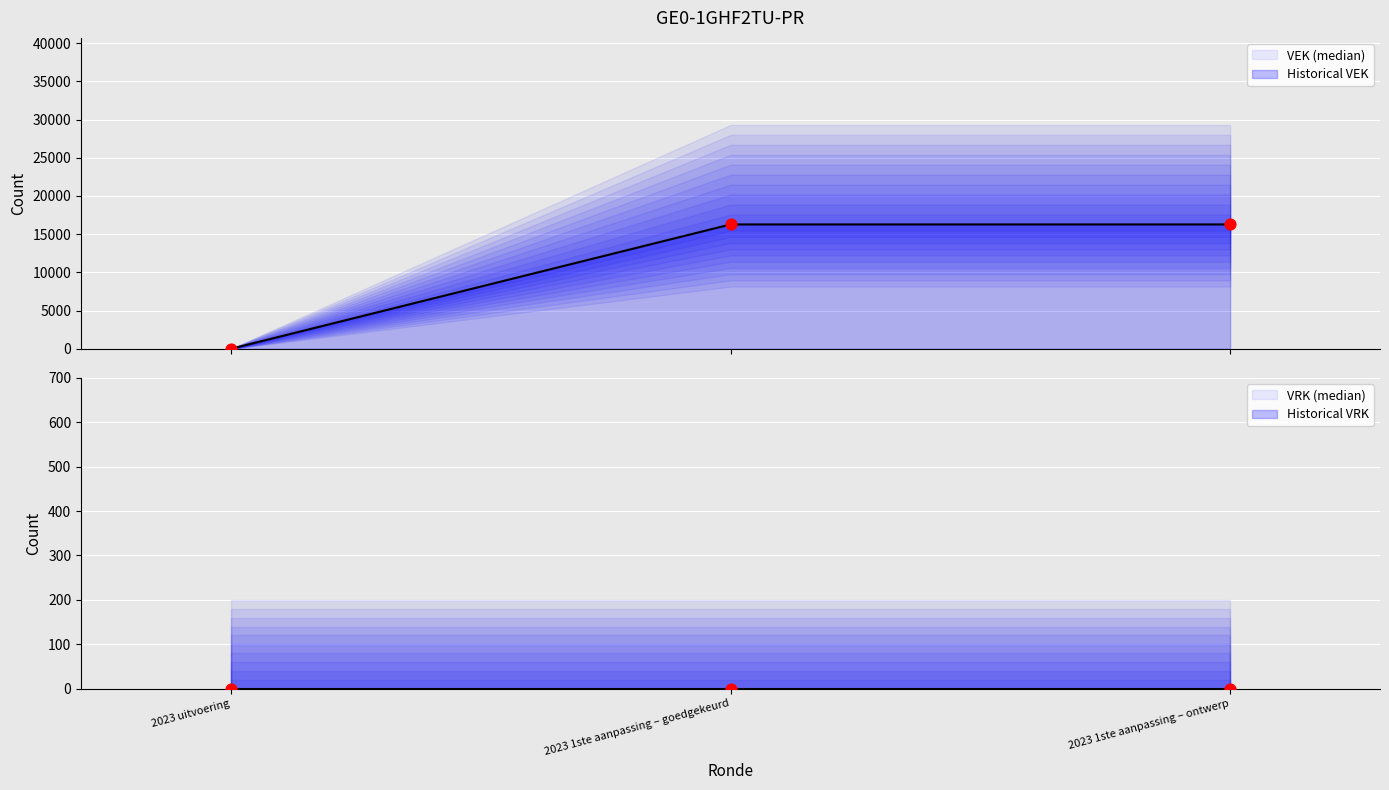

What are all the series names shown in the legend?

VEK (median), Historical VEK, VRK (median), Historical VRK